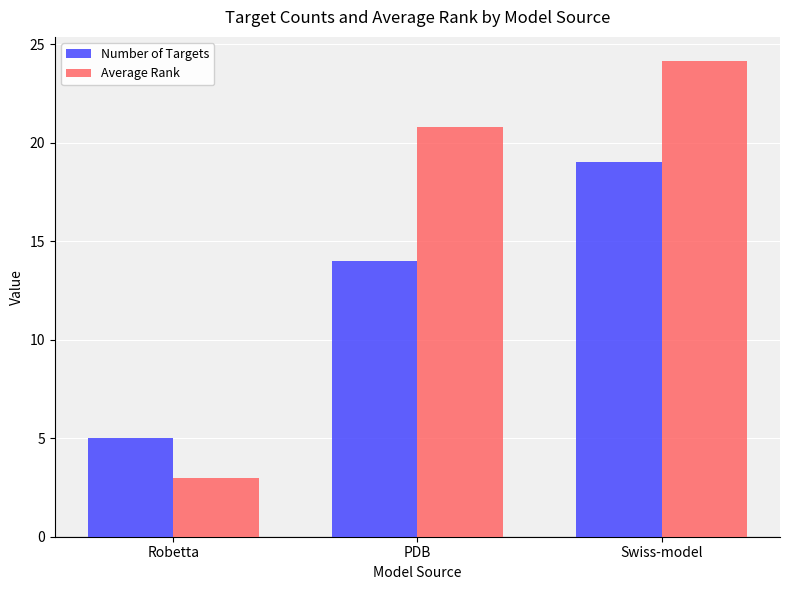

What is the difference between the highest and lowest values at PDB?

6.8